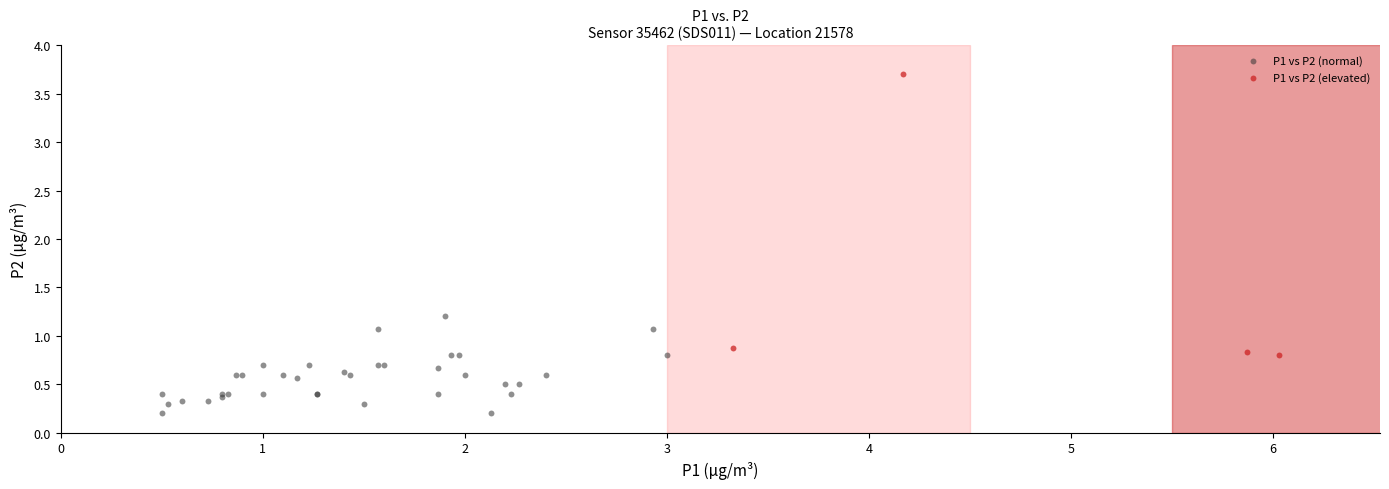

Which series contains the lowest Y value?

P1 vs P2 (normal)